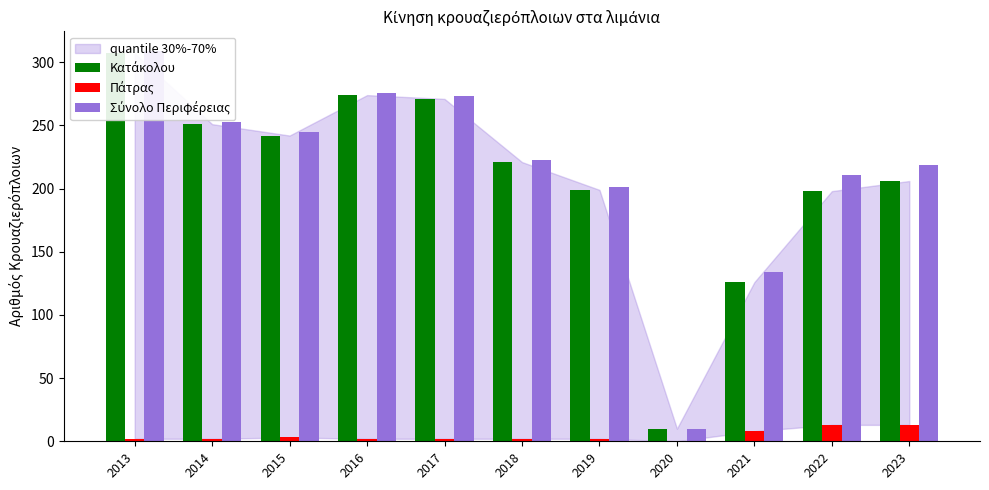

At which label does Σύνολο Περιφέρειας first exceed 223?

2013